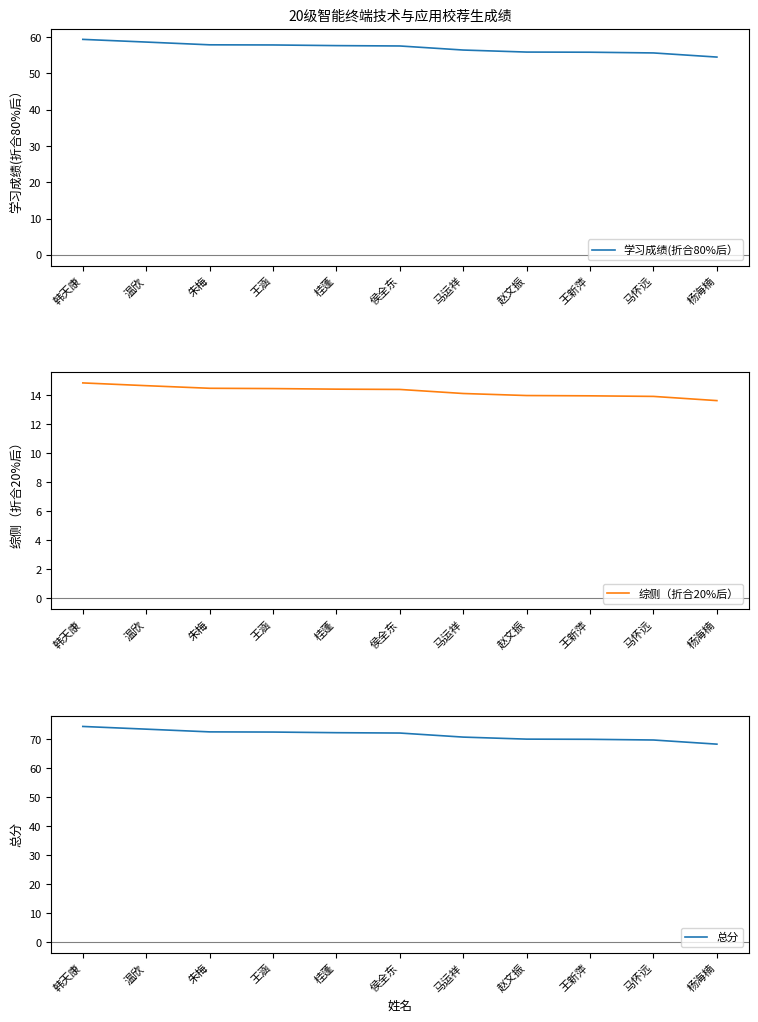

Reading left to right, what are all the values shown in this chart?

学习成绩(折合80%后）: 韩天康=59.4	温欣=58.7	朱梅=57.9	王涵=57.9	桂蓬=57.7	侯全东=57.6	马运祥=56.5	赵文振=55.9	王新萍=55.9	马怀远=55.7	杨海楠=54.5
综侧（折合20%后）: 韩天康=14.8	温欣=14.7	朱梅=14.5	王涵=14.5	桂蓬=14.4	侯全东=14.4	马运祥=14.1	赵文振=14.0	王新萍=14.0	马怀远=13.9	杨海楠=13.6
总分: 韩天康=74.2	温欣=73.3	朱梅=72.4	王涵=72.3	桂蓬=72.1	侯全东=72.0	马运祥=70.6	赵文振=69.9	王新萍=69.8	马怀远=69.6	杨海楠=68.2